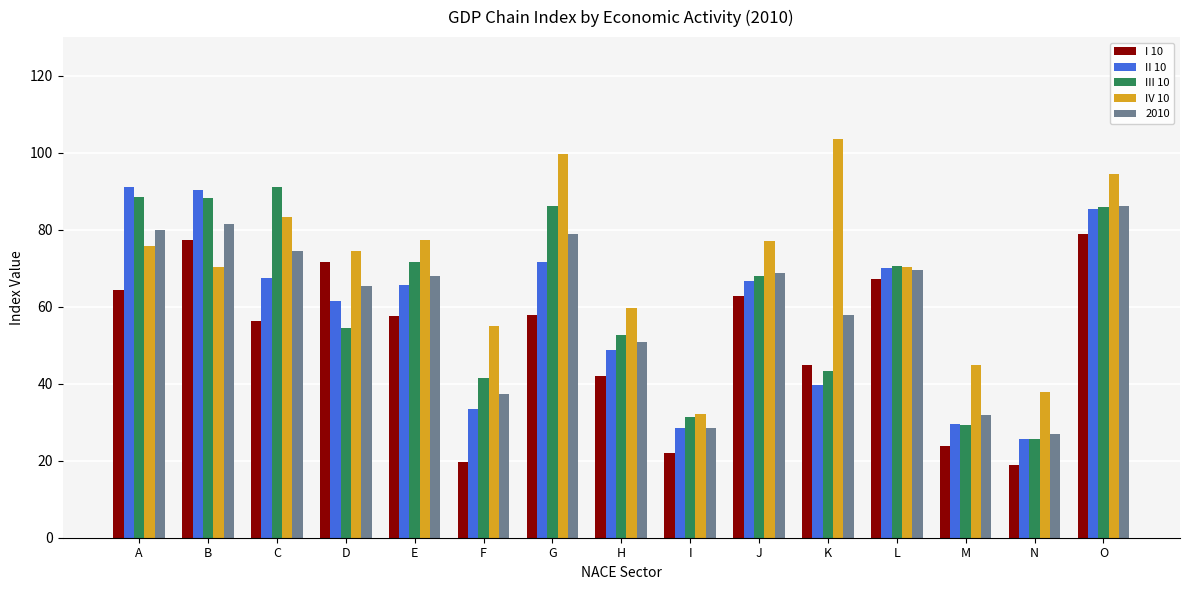

What is the sum of the IV 10 values at K and E?

180.9